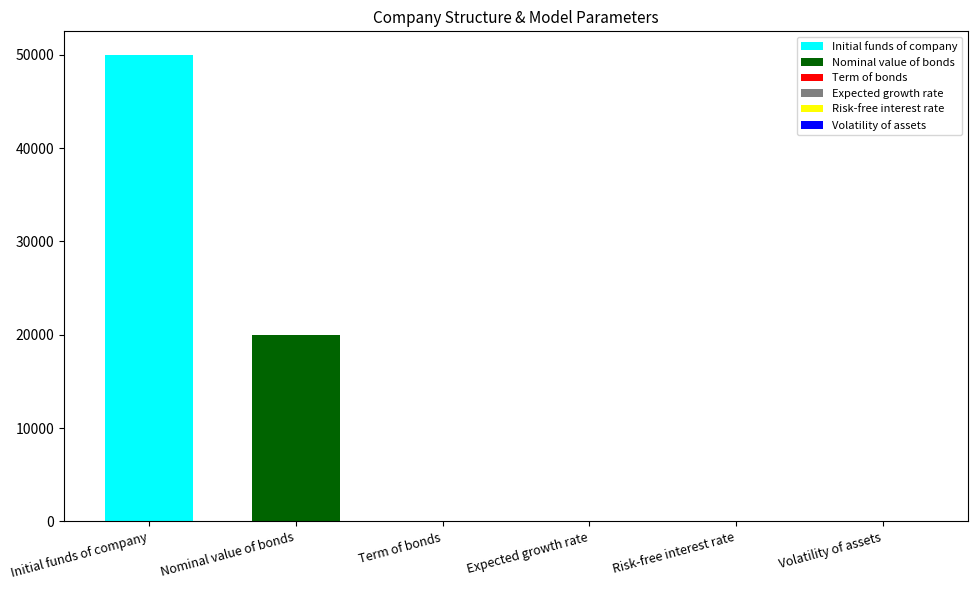

What is the maximum value shown in the chart?

50000.0